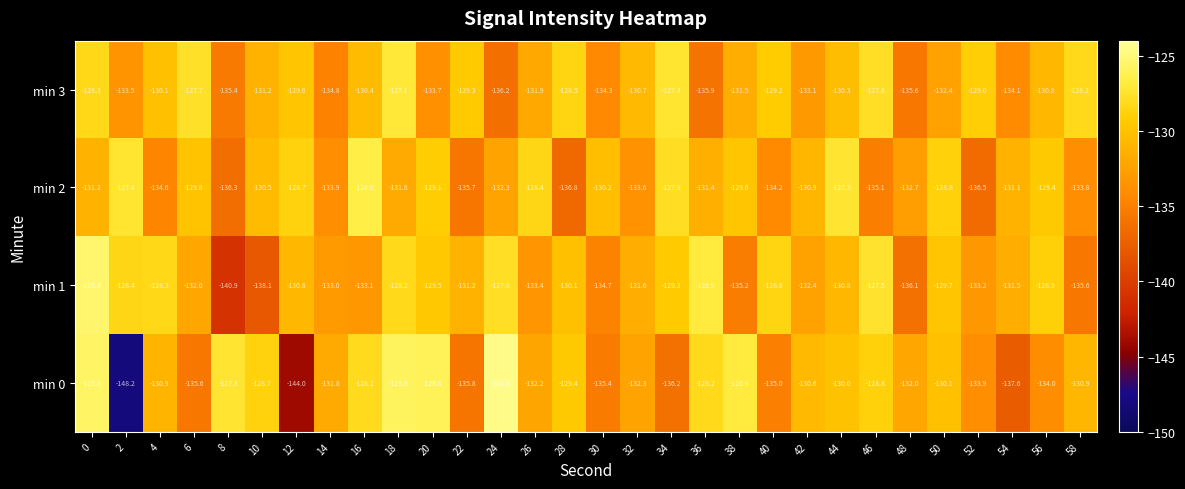

How many series are shown in this chart?

4